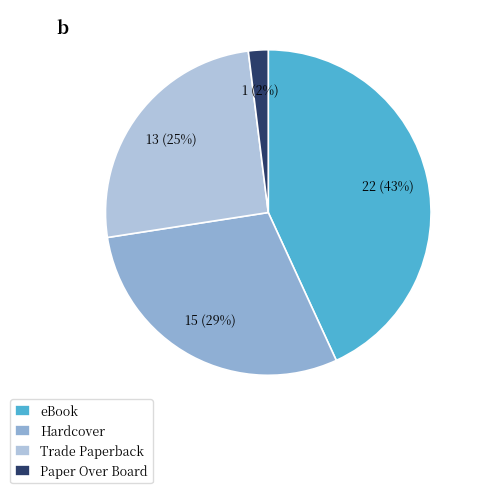

The Hardcover slice represents 29% of the pie. True or false?

True